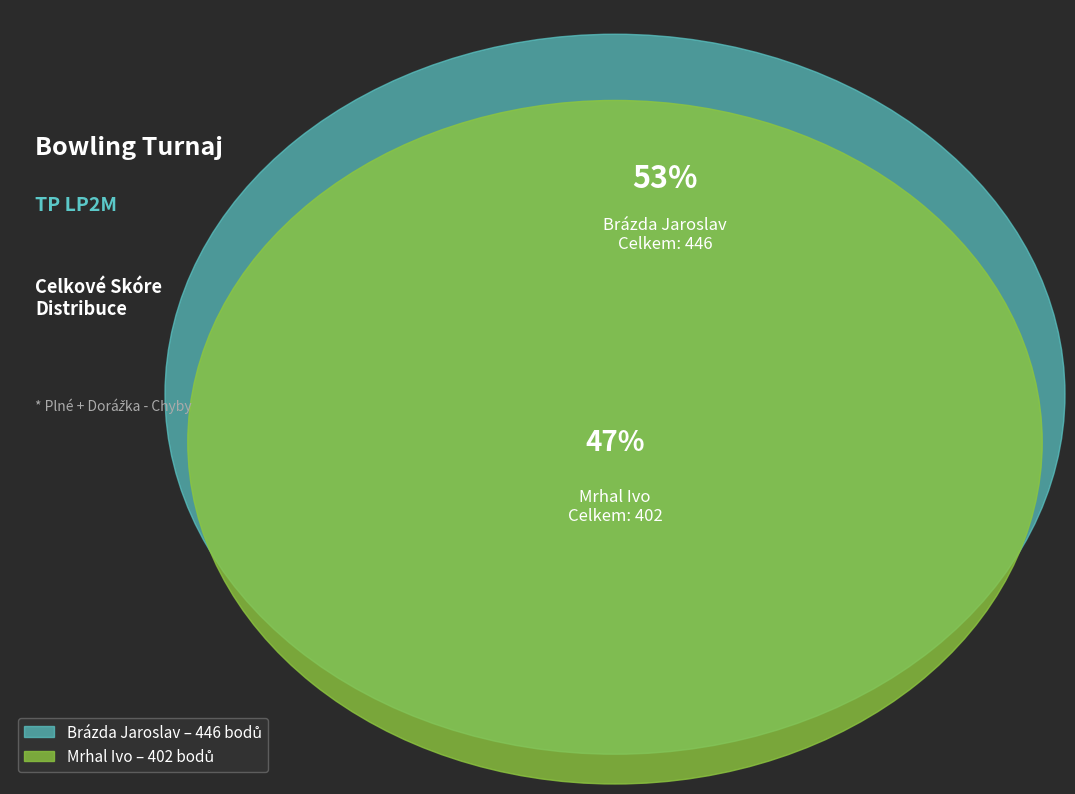

Which category has the biggest portion of the pie?

Brázda Jaroslav